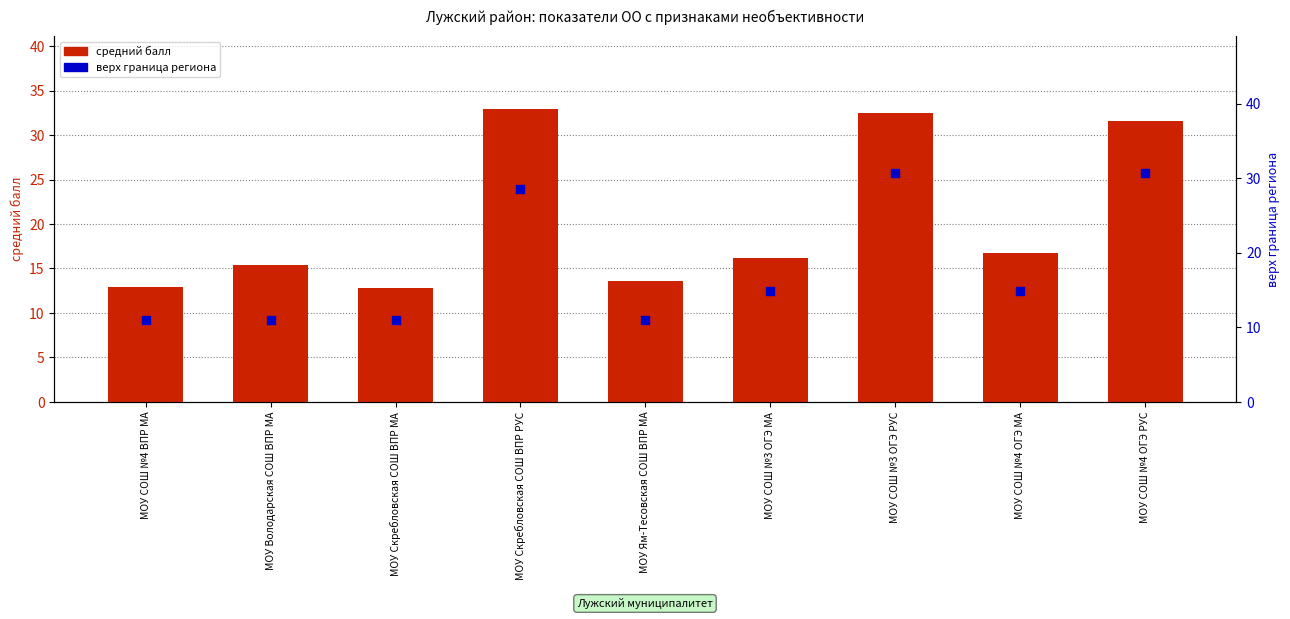

At which category is the sum across all series the highest?

МОУ СОШ №3 ОГЭ РУС